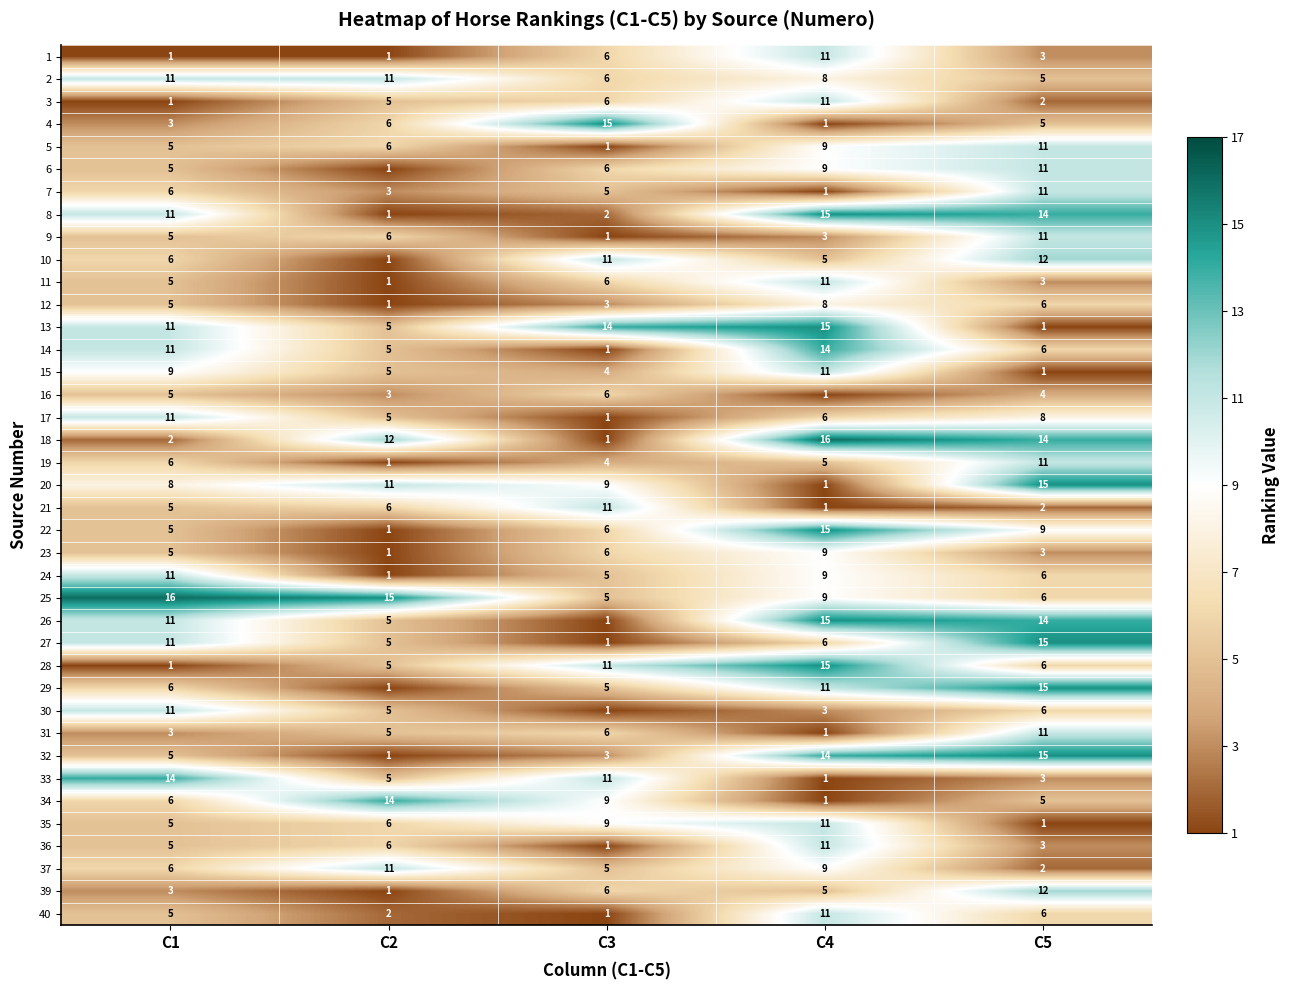

The 25 series shows 9 at C4. True or false?

True